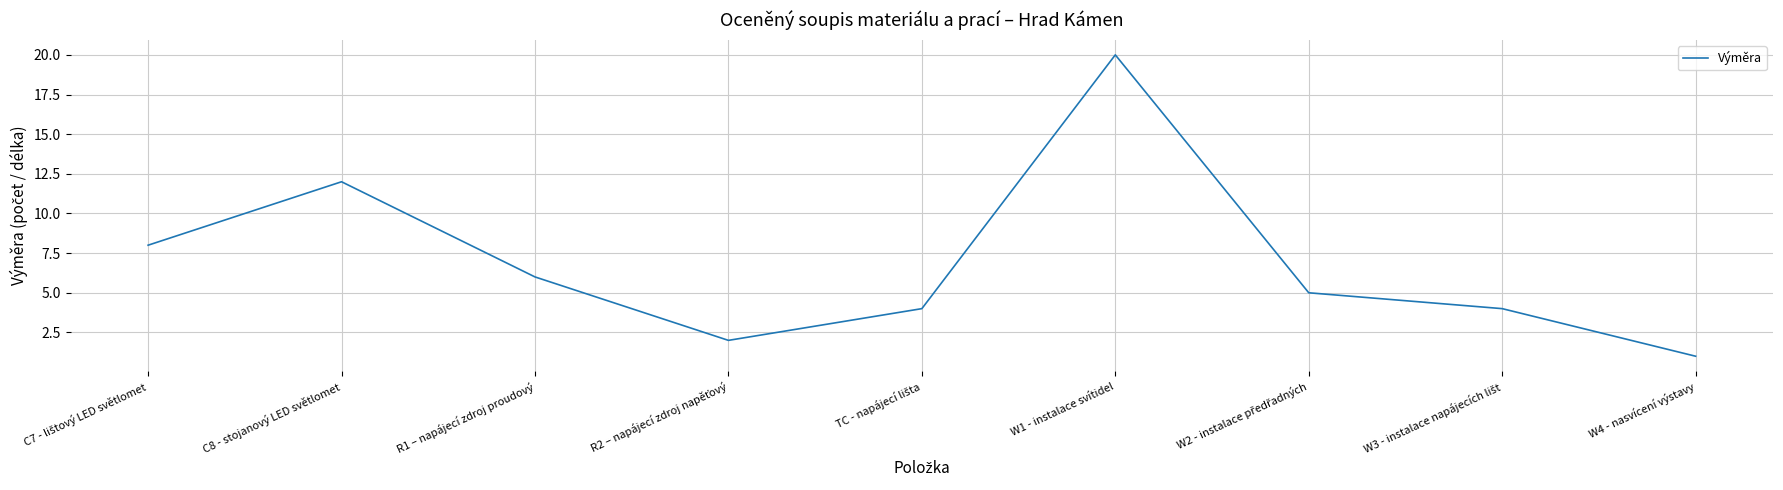

At which category does the chart reach its minimum across all series?

W4 - nasvícení výstavy